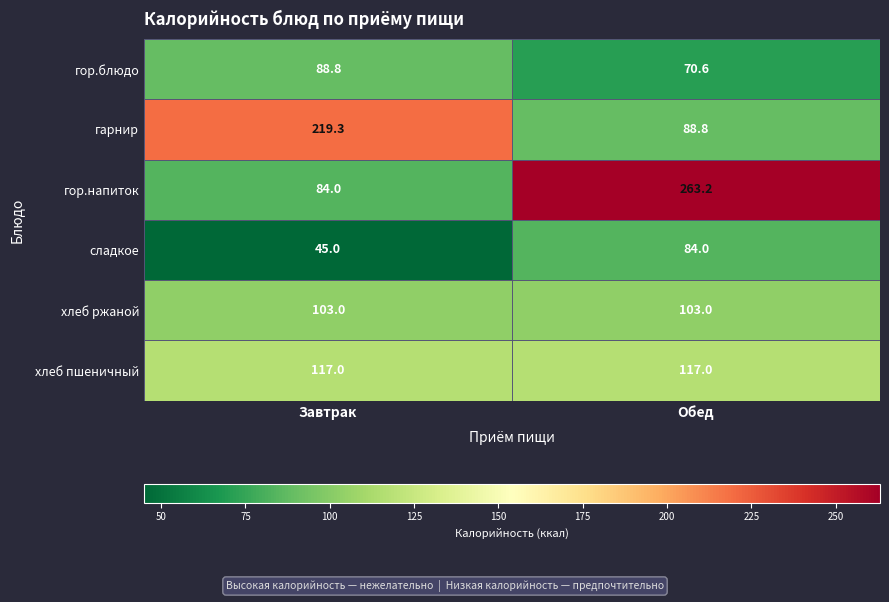

What is the total value across all series at Завтрак?

657.1